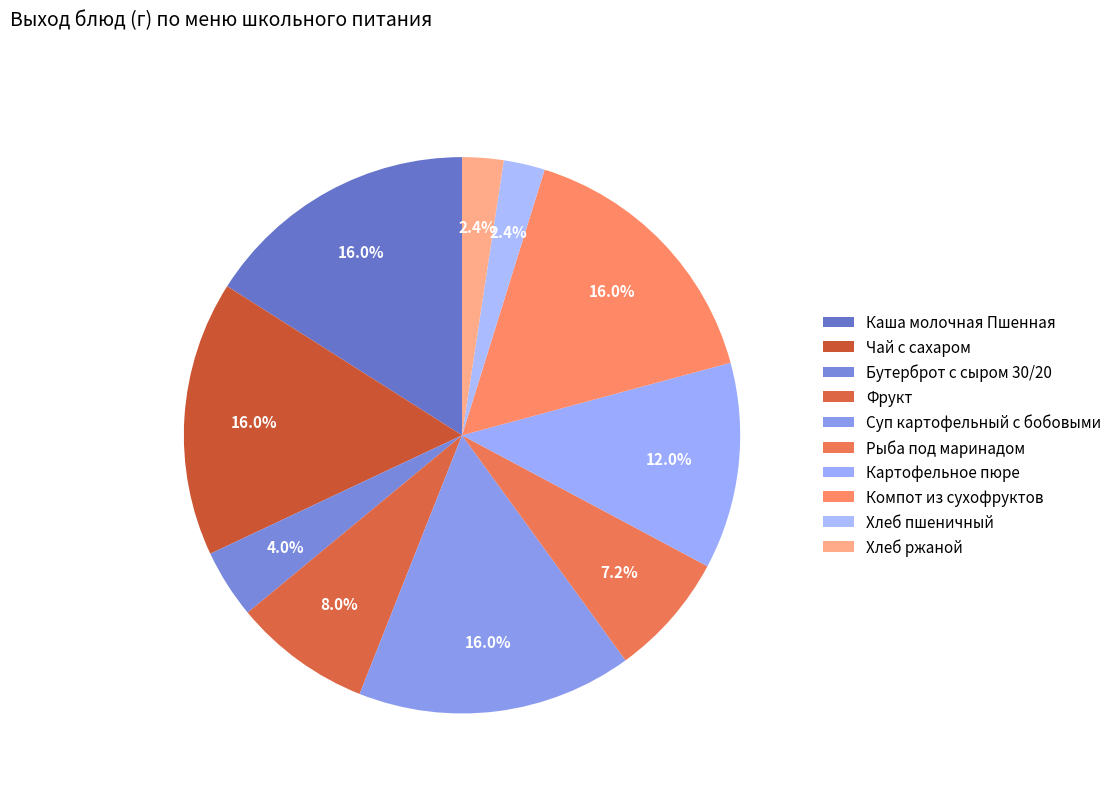

To the nearest percent, what percentage of the pie is Чай с сахаром?

16%